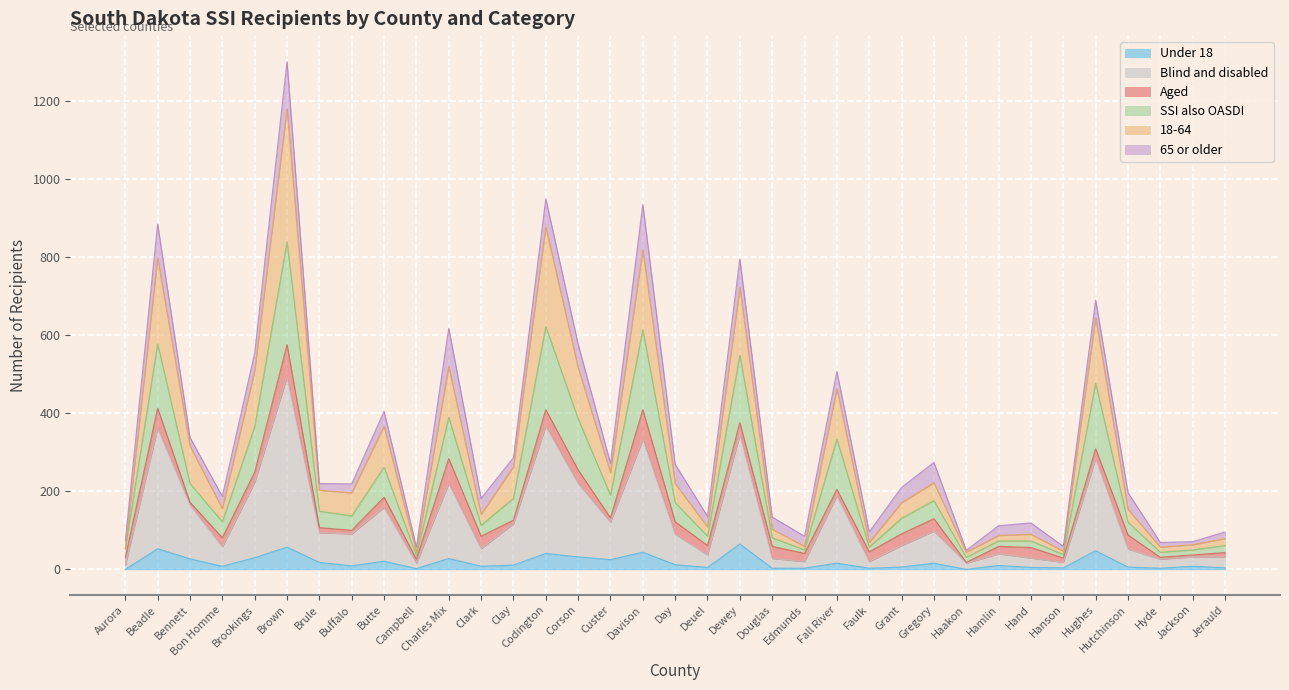

At which label is Under 18 closest to 32?

Corson